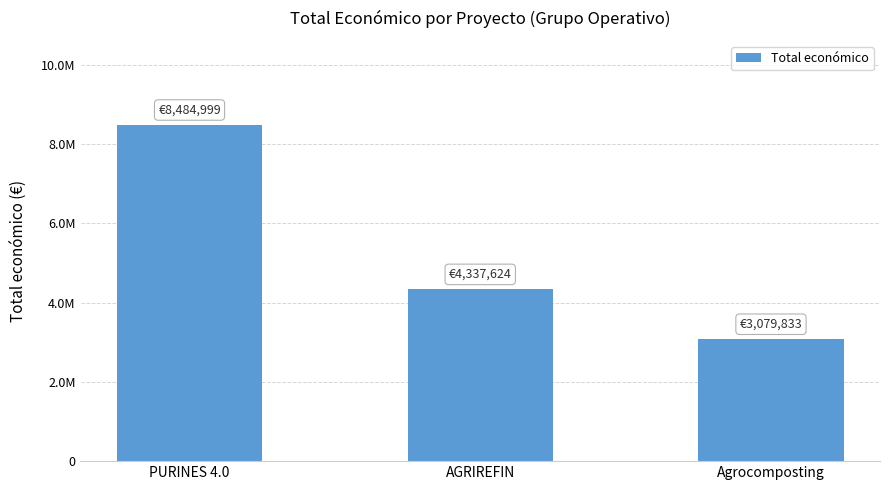

Between Agrocomposting and AGRIREFIN, which is larger?

AGRIREFIN